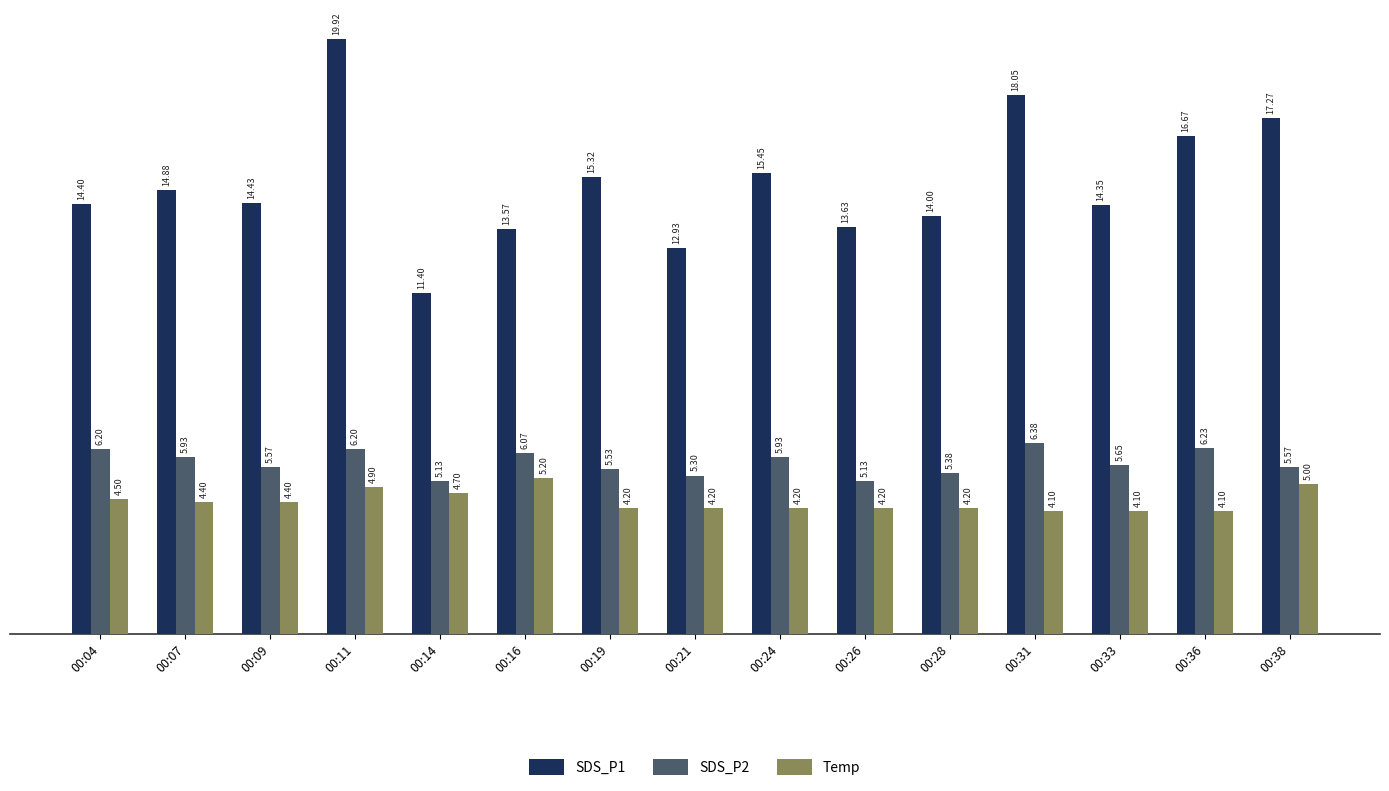

Rank the series at 00:36 from highest to lowest value.

SDS_P1, SDS_P2, Temp